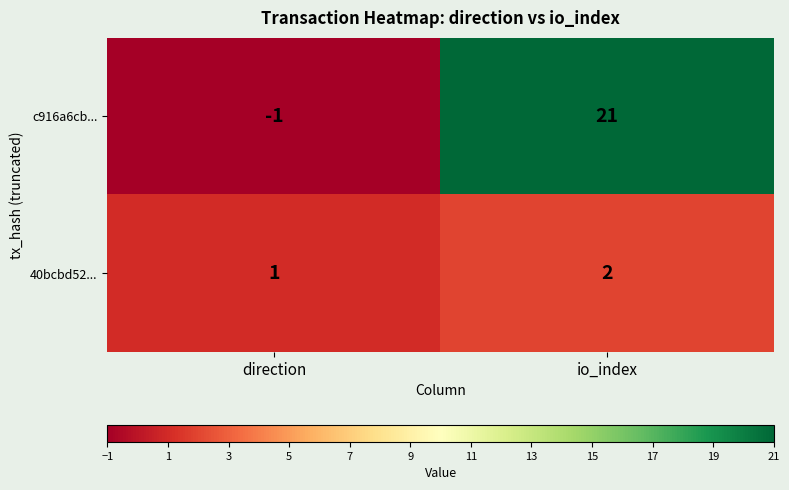

List the series in order of their overall mean, lowest first.

40bcbd52..., c916a6cb...